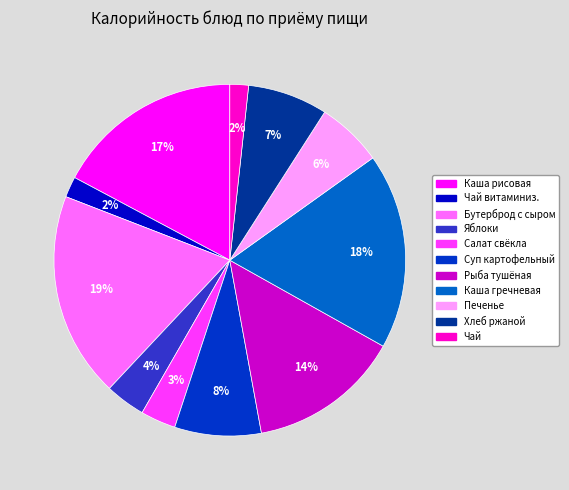

Does any single category account for the majority?

No